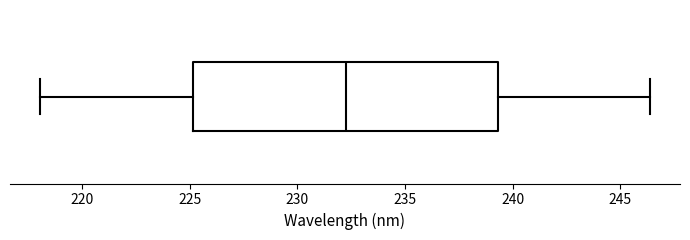

Transcribe this box plot: give where the median line is, the range the box spans, and where the two whiskers end, as read against the x-axis. The values are not printed on the chart, so give them approximately, as read against the axis.

median 232.5, box 225.0 to 239.5, whiskers 218.0 to 246.5